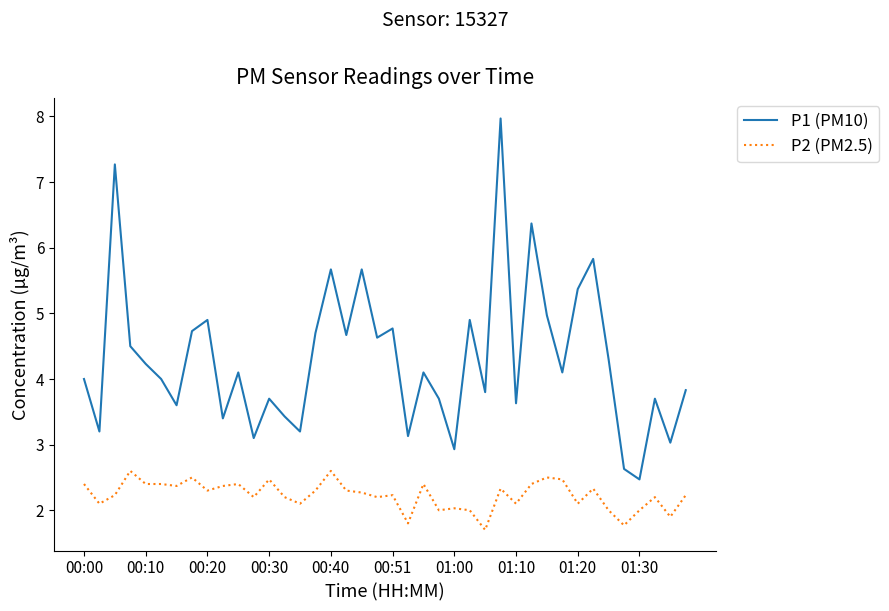

What is the maximum value for P1 (PM10)?

8.0